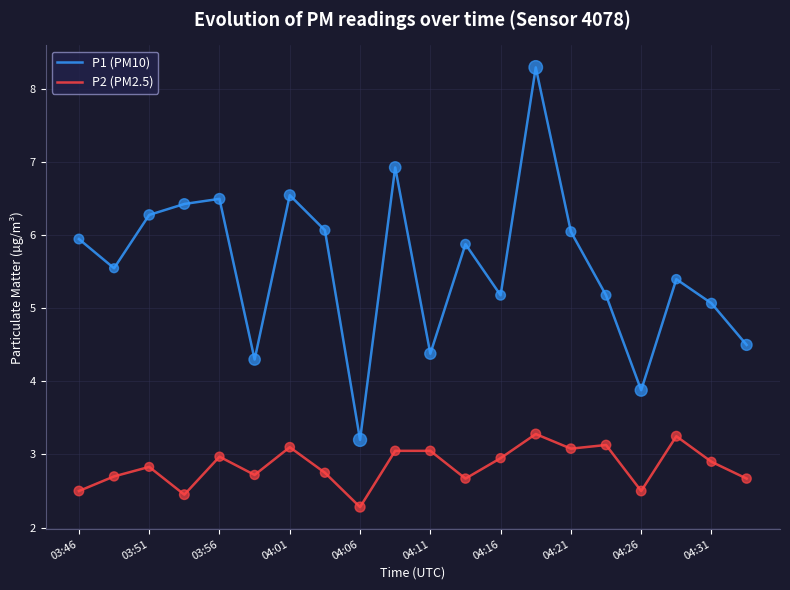

What is the sum of all P1 (PM10) values?

111.6